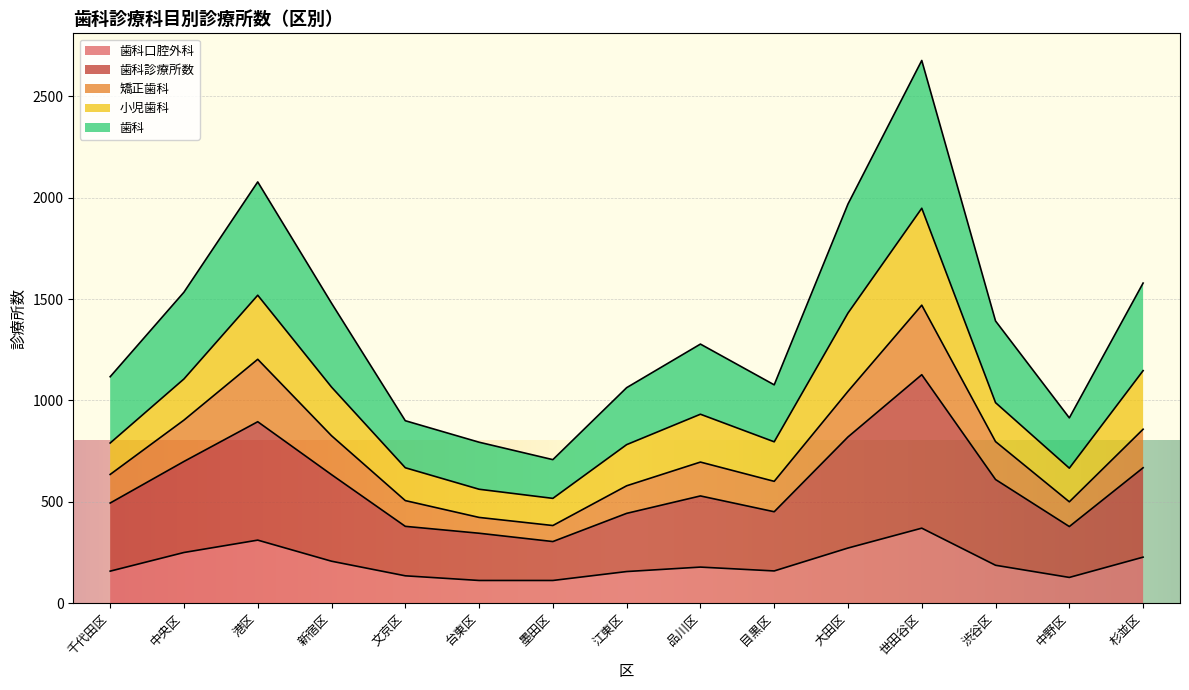

What are all the series names shown in the legend?

歯科口腔外科, 歯科診療所数, 矯正歯科, 小児歯科, 歯科